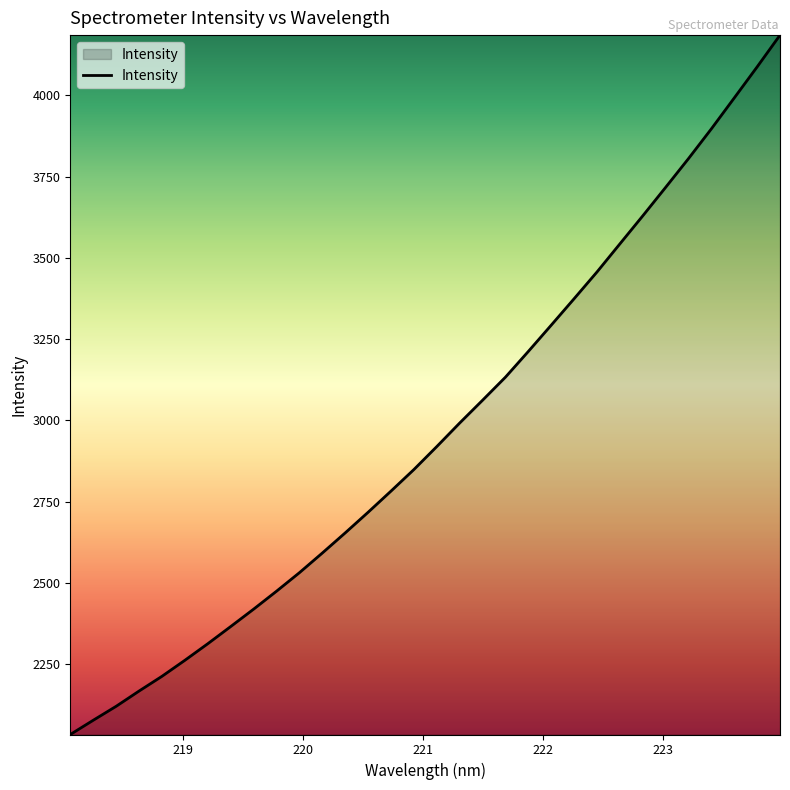

What is the greatest value displayed?

4185.8